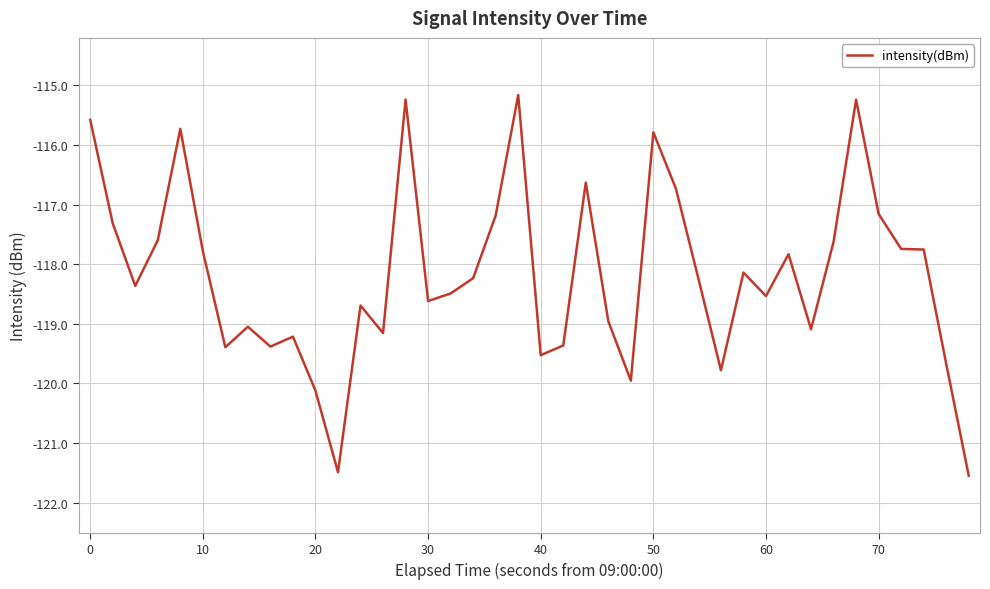

What is the smallest value displayed?

-121.5